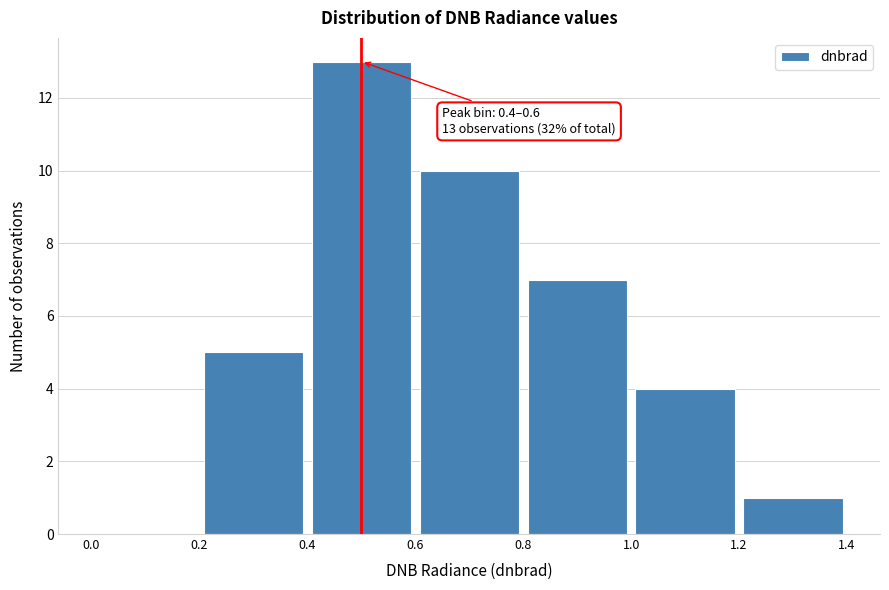

Which range on the x-axis has the tallest bar?

0.4 to 0.6